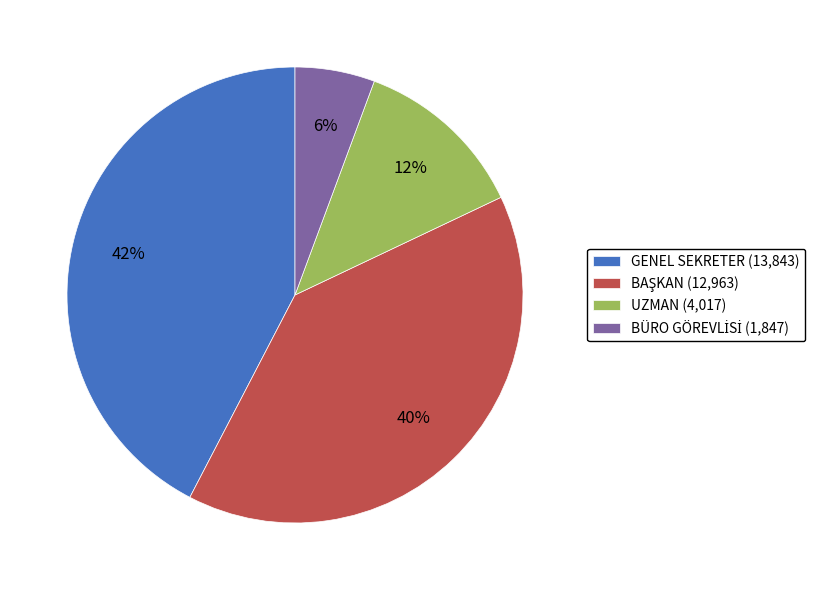

True or false: GENEL SEKRETER accounts for 30% of the total.

False